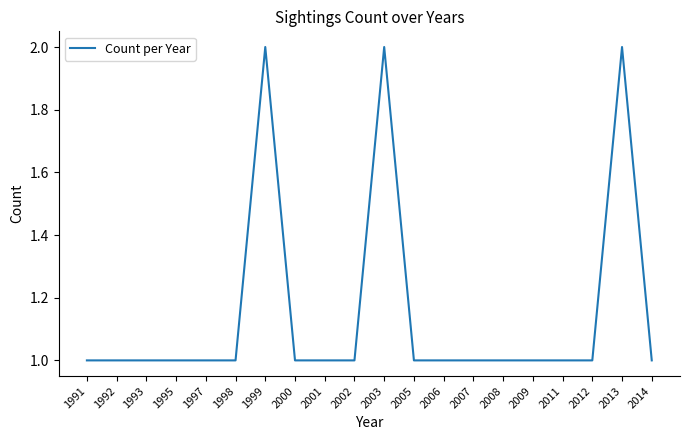

What is the change in value from 2002 to 2003?

+1